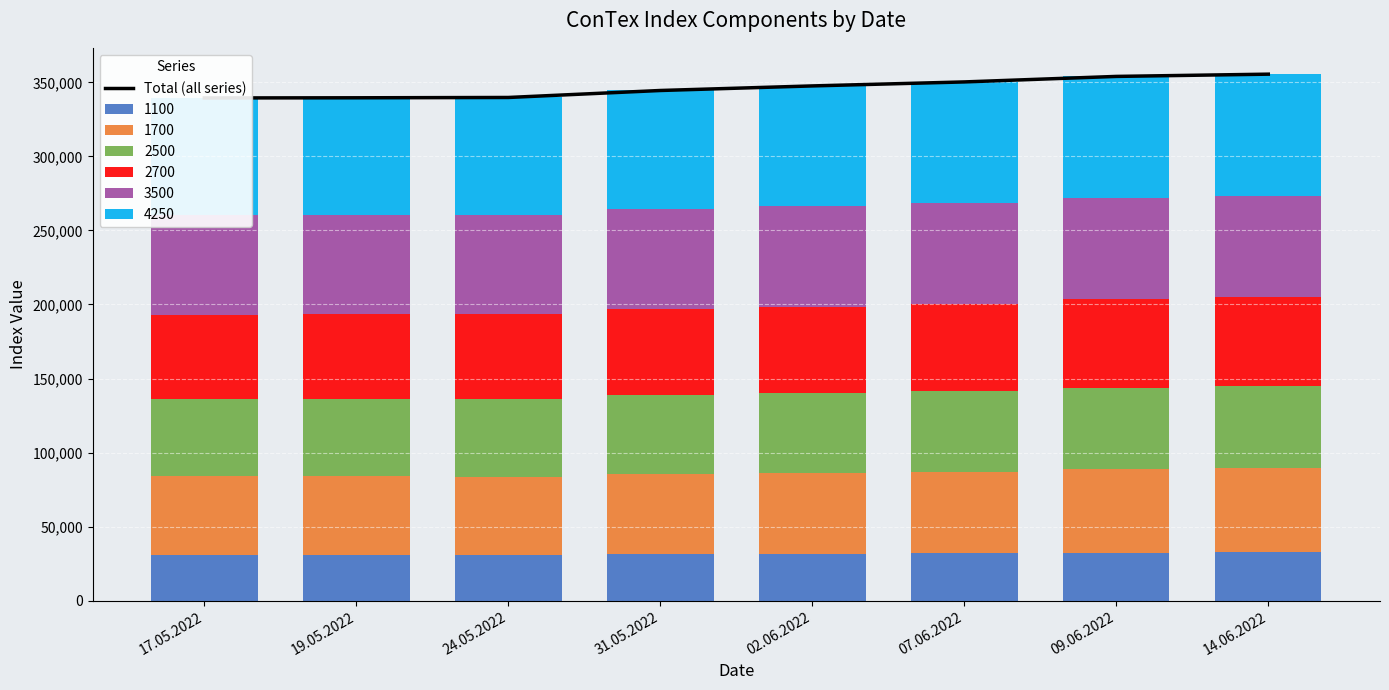

Where does the data first go above 347557?

07.06.2022